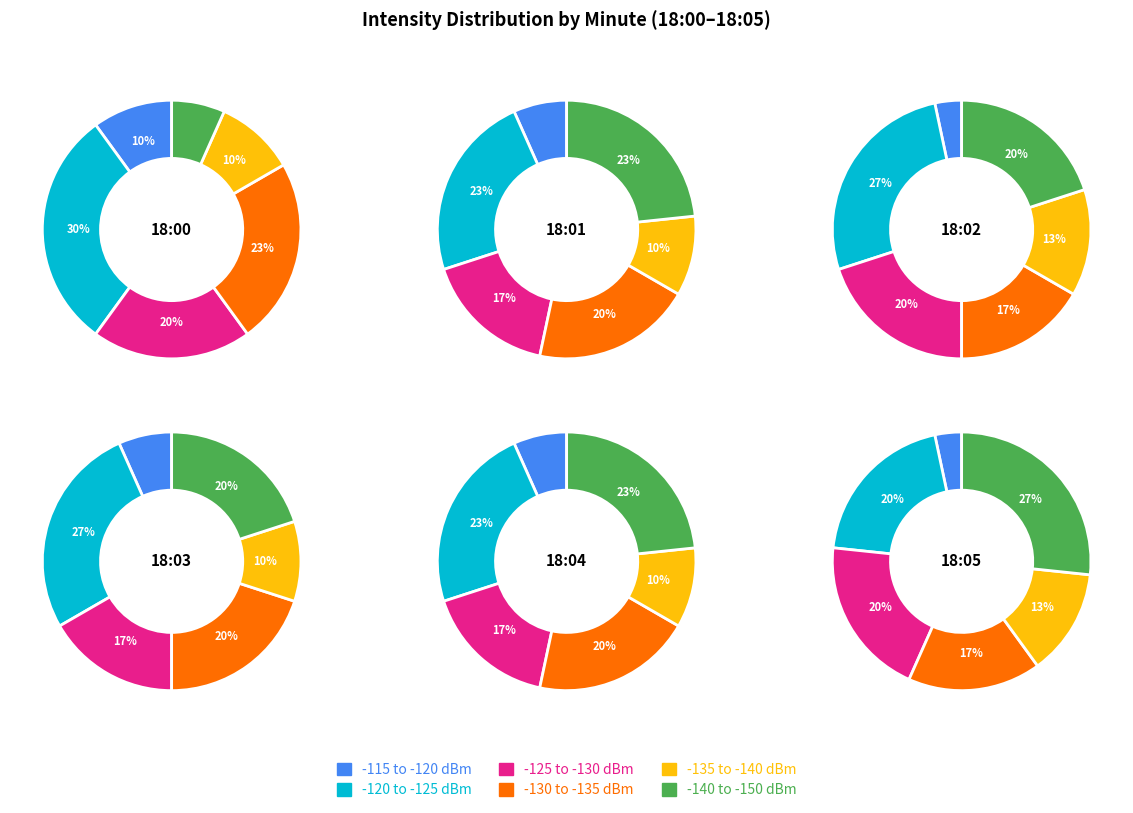

Rank the series by their maximum value, from highest to lowest.

-120 to -125 dBm, -140 to -150 dBm, -130 to -135 dBm, -125 to -130 dBm, -135 to -140 dBm, -115 to -120 dBm